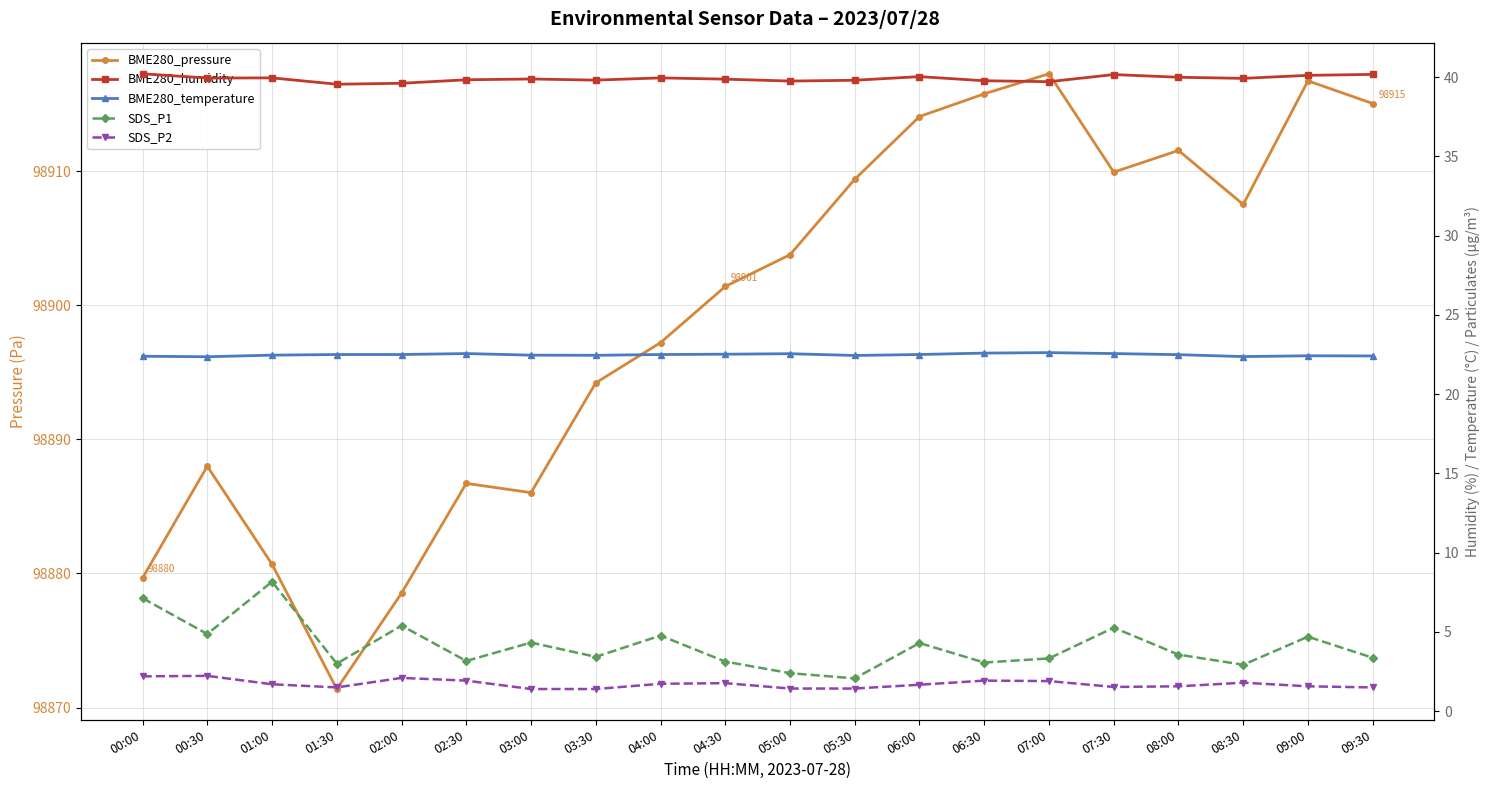

Is the value of SDS_P1 at 08:00 greater than the value of BME280_temperature at 04:00?

No